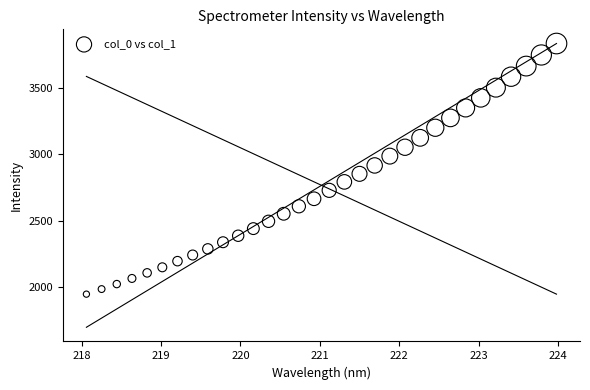

What is the range of X values (max minus min)?

5.9